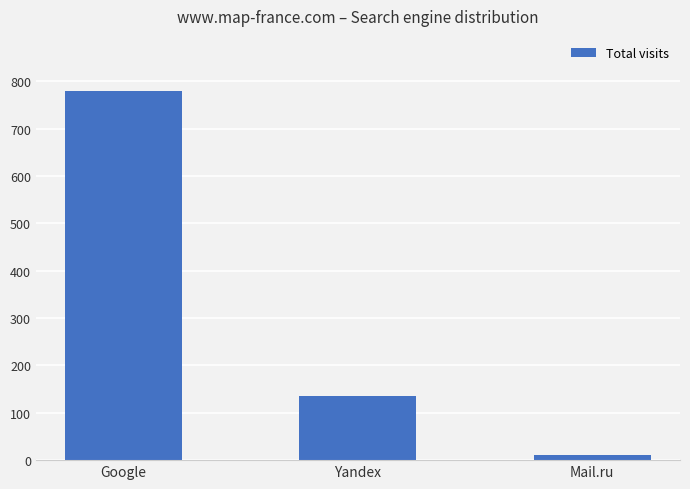

What position from the left is Mail.ru?

3